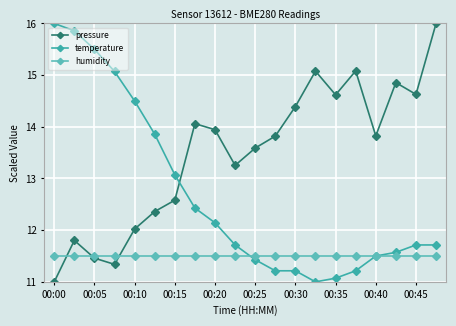

What is the maximum value shown in the chart?

16.0